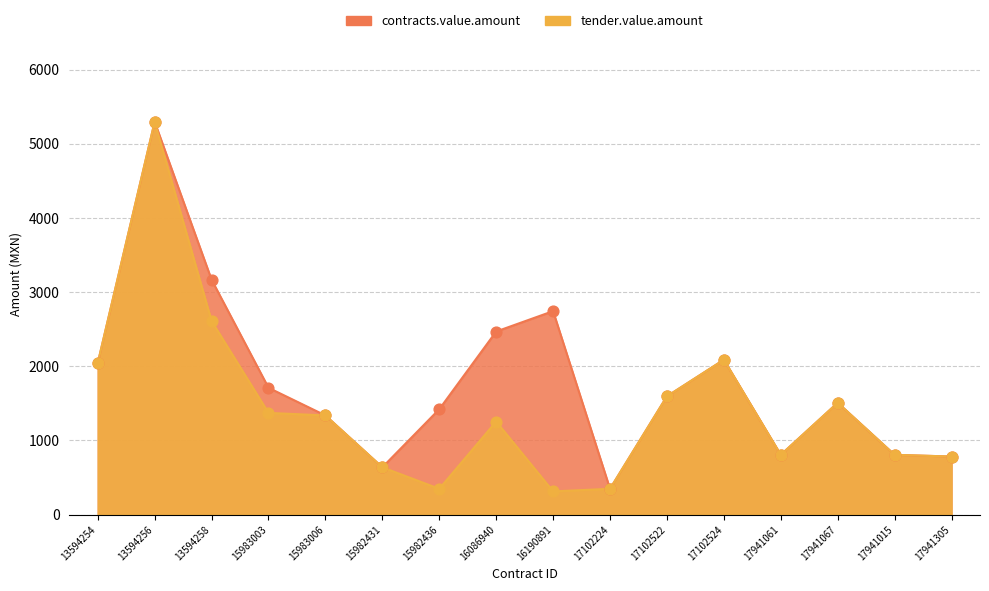

Which series has the largest total across all categories?

contracts.value.amount